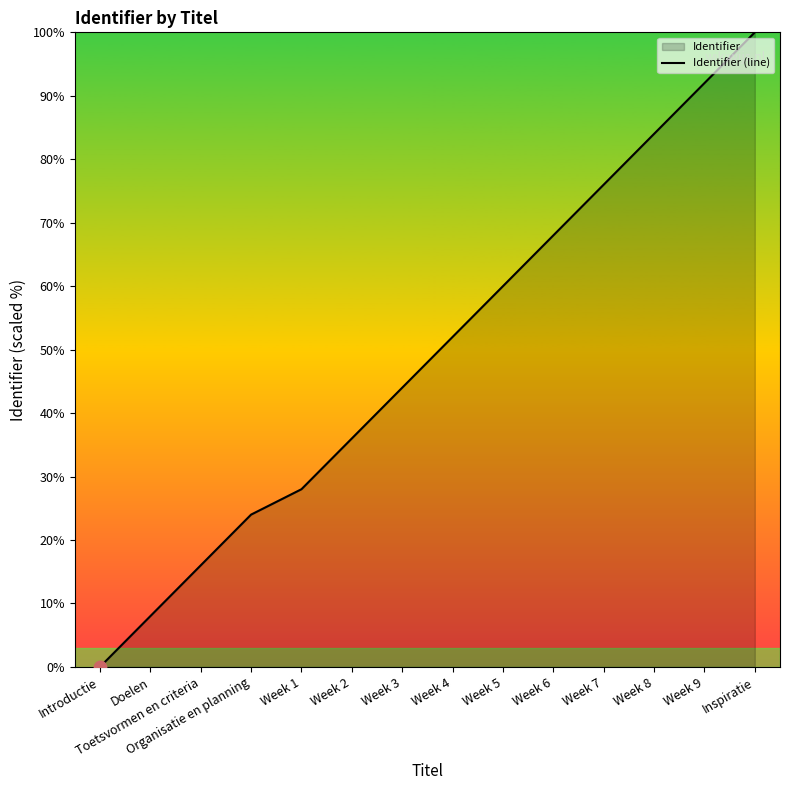

What is the ratio of the value at Week 9 to the value at Week 2?

2.6